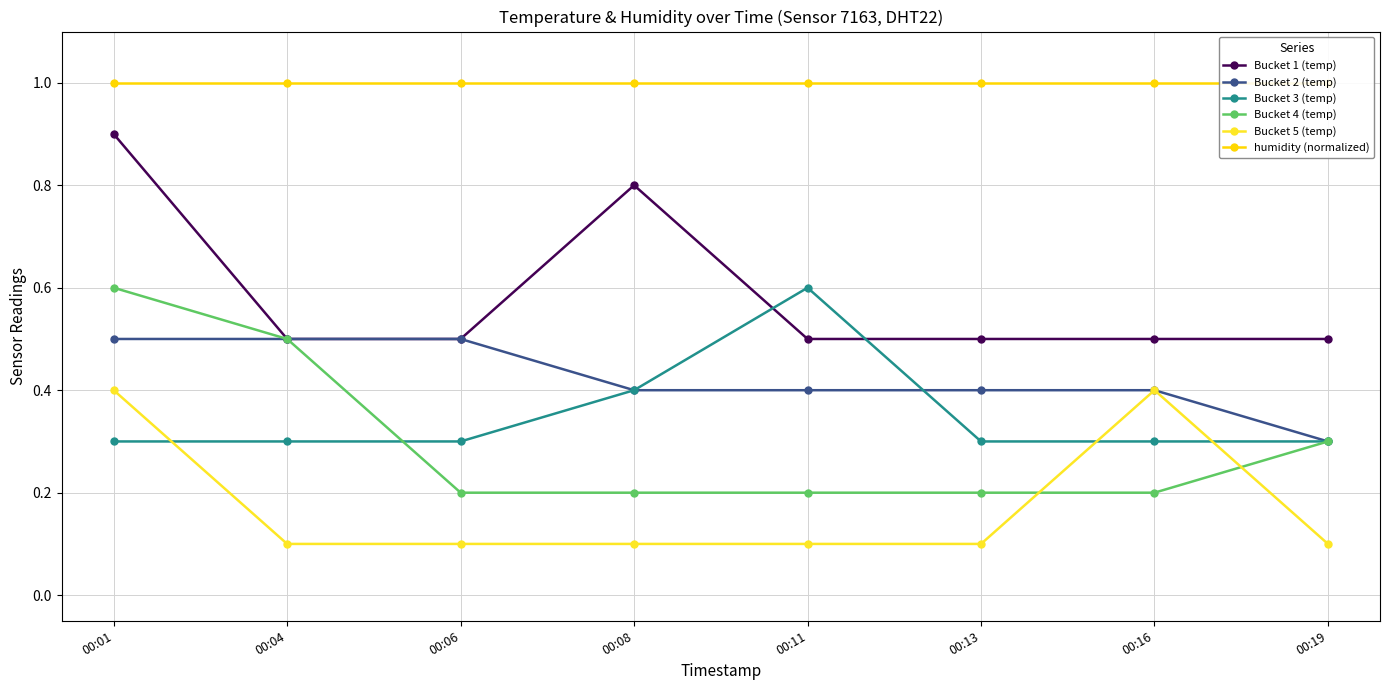

At which category is the sum across all series the highest?

00:01